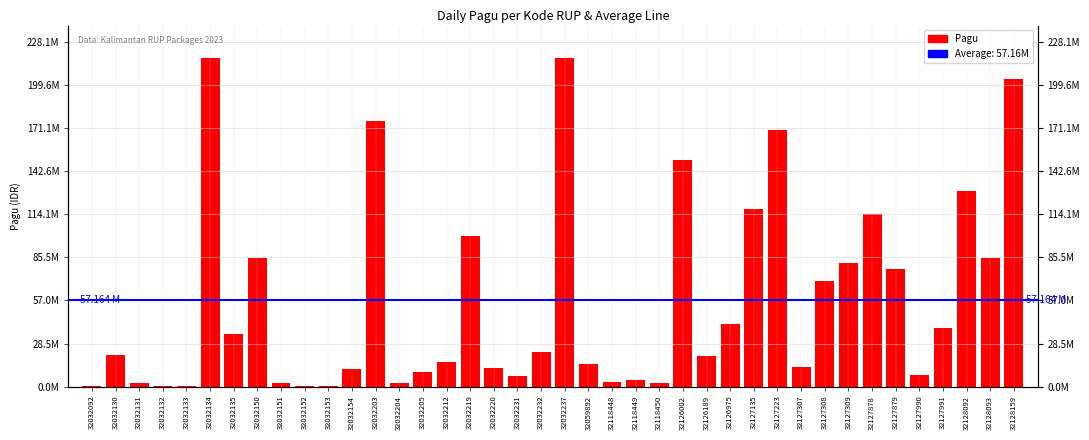

Approximately how many times larger is the value at 32118450 compared to 32032152?

6.7